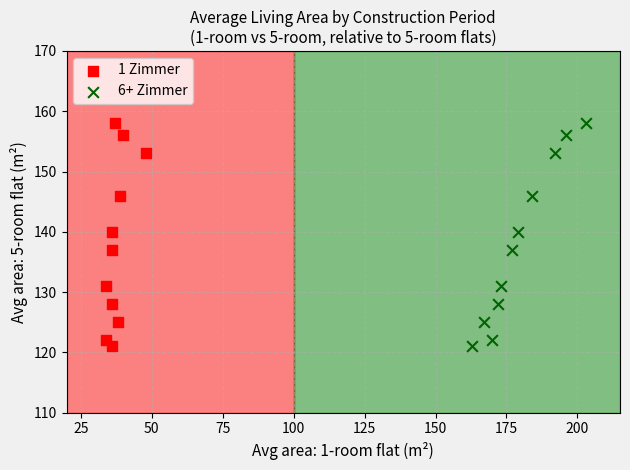

What are all the series names shown in the legend?

1 Zimmer, 6+ Zimmer